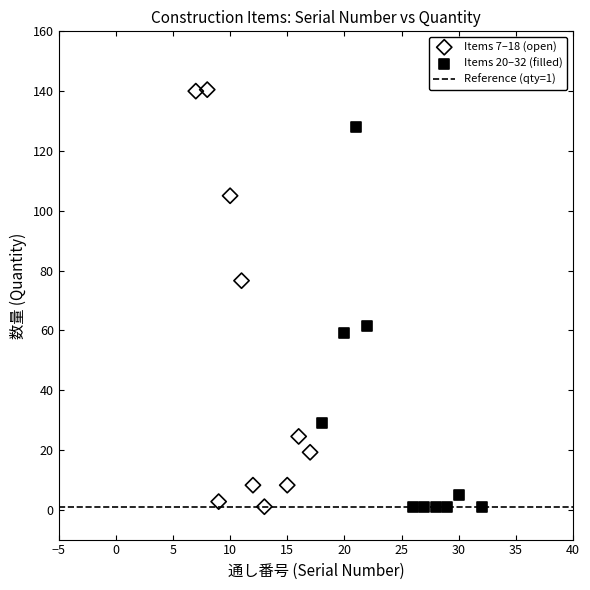

Which series has the largest Y range (max minus min)?

Items 7–18 (open)